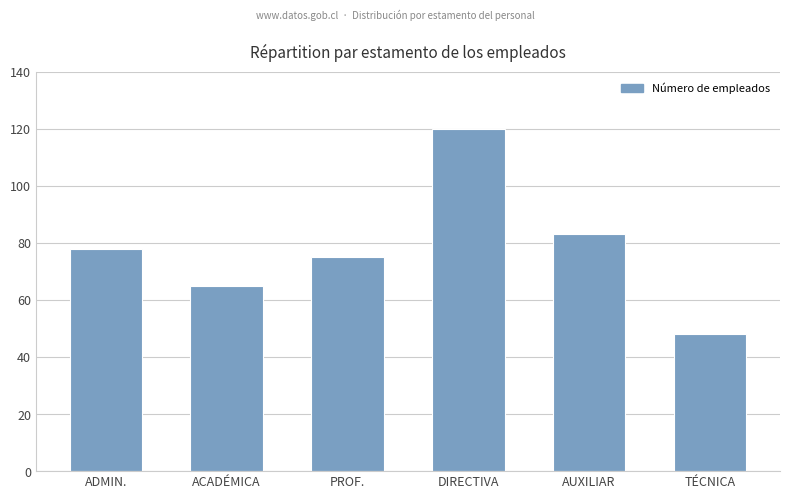

Approximately how many times larger is the value at TÉCNICA compared to ACADÉMICA?

0.7